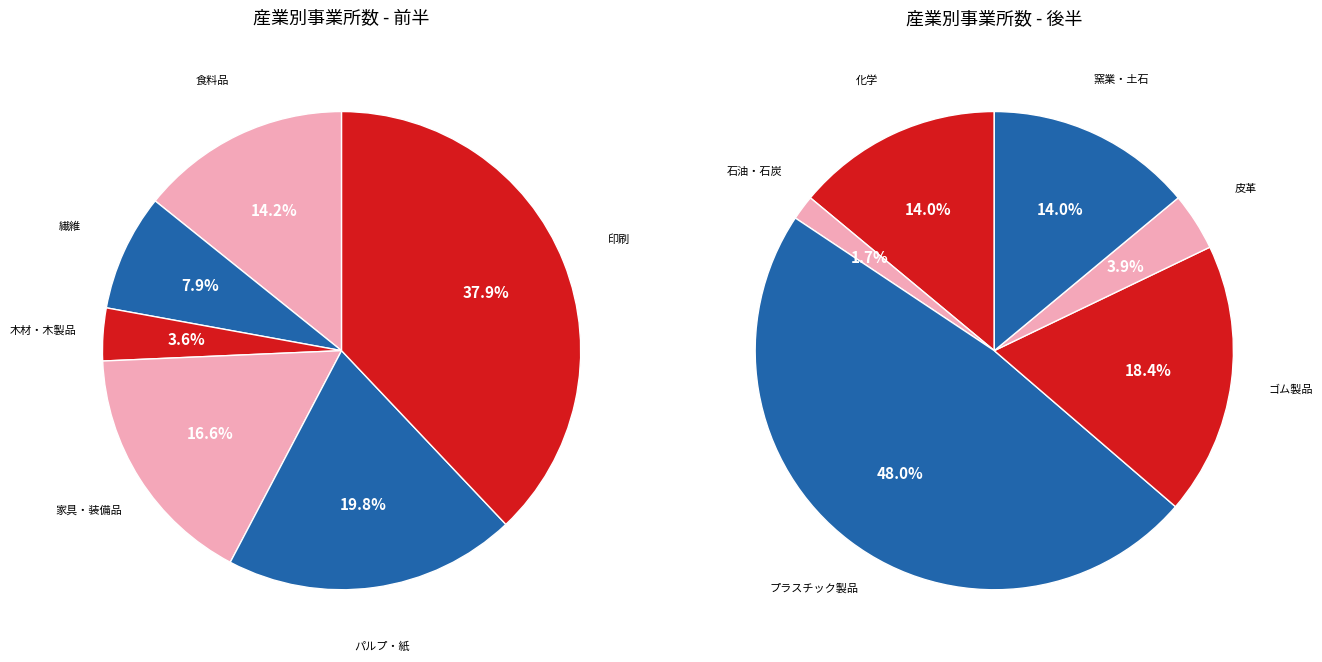

Does any single category account for the majority?

No